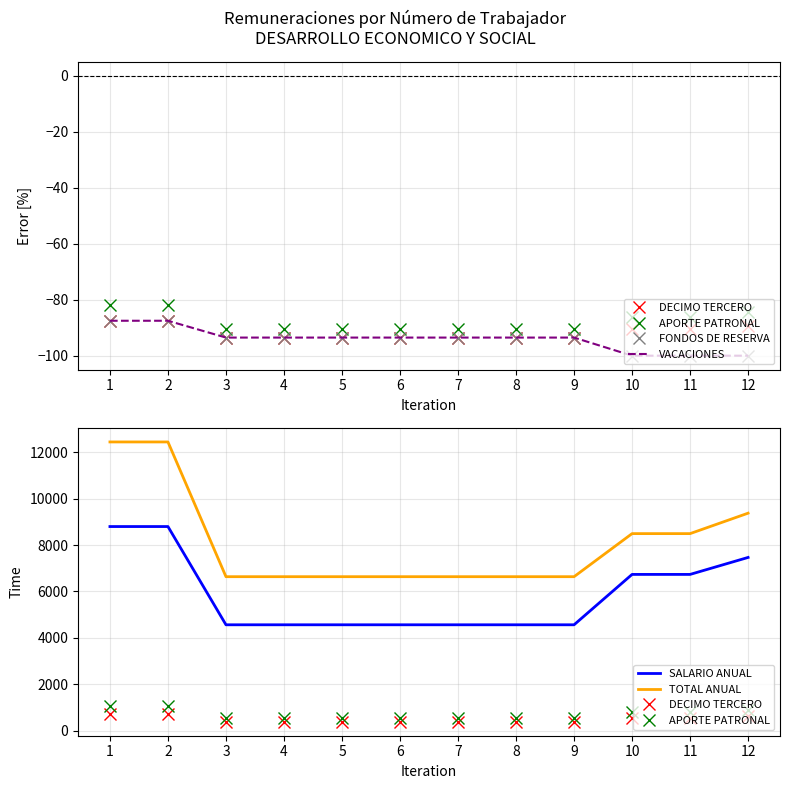

What is the sum of all TOTAL ANUAL values?

97680.5